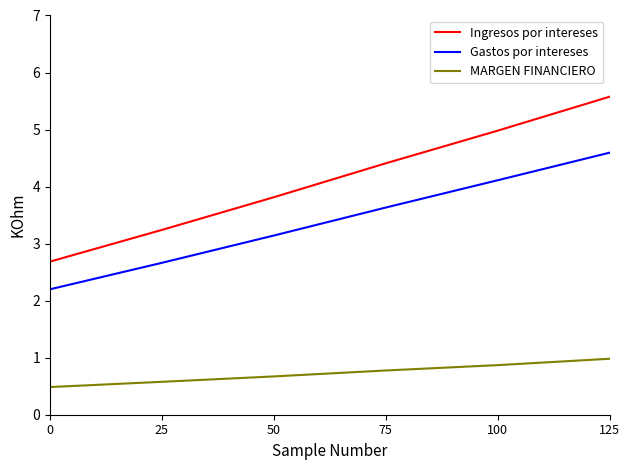

What is the difference between the second highest and minimum values in the Gastos por intereses series?

1.9